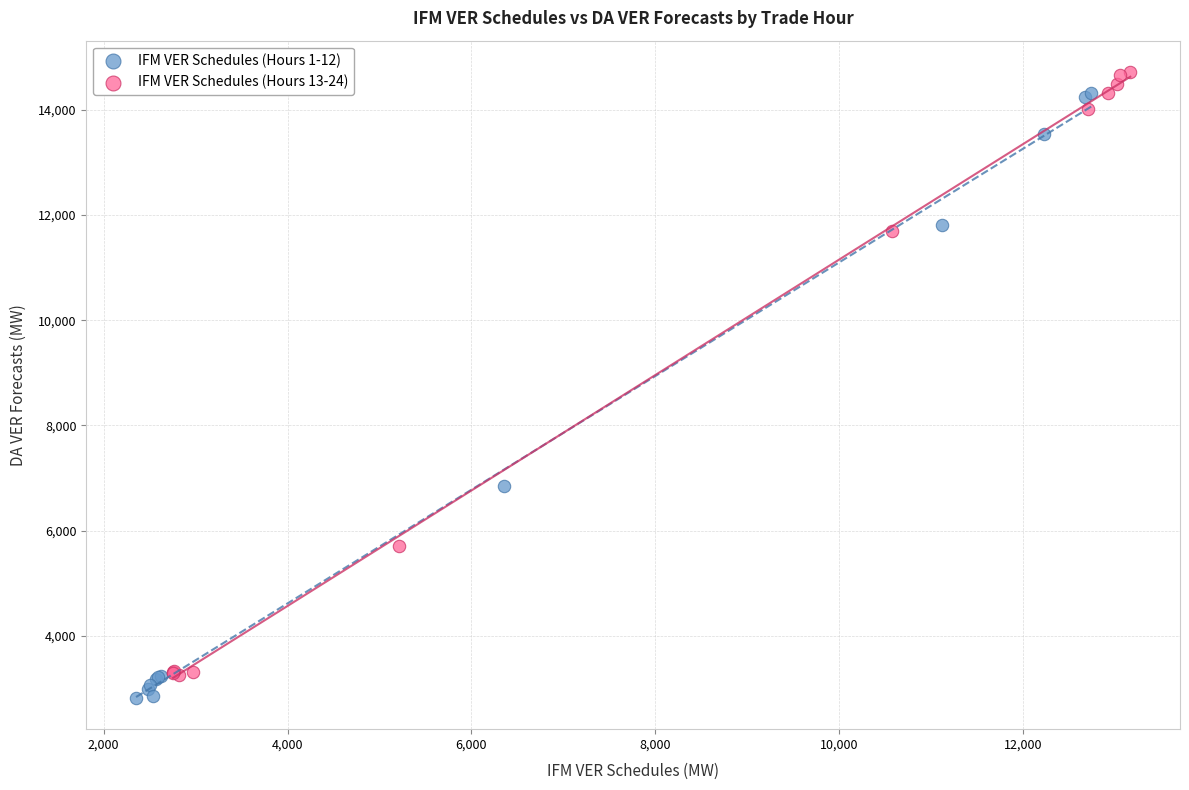

Which series contains the highest Y value?

IFM VER Schedules (Hours 13-24)